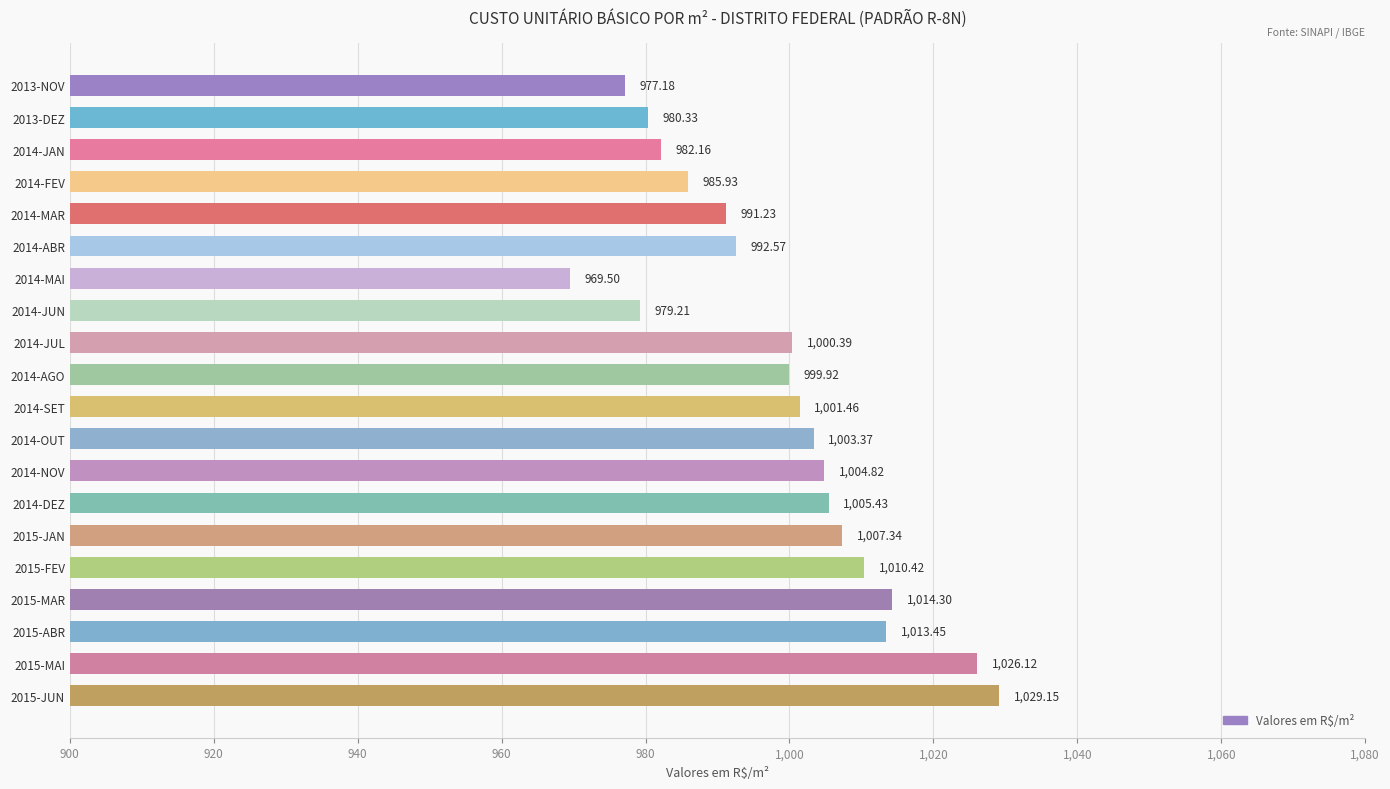

What is the average value?

998.7